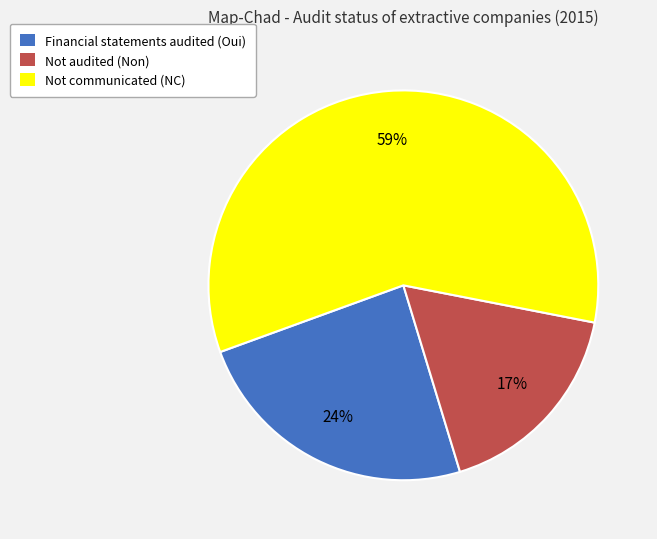

To the nearest percent, what is the difference between the Financial statements audited (Oui) and Not audited (Non) slice percentages?

7%